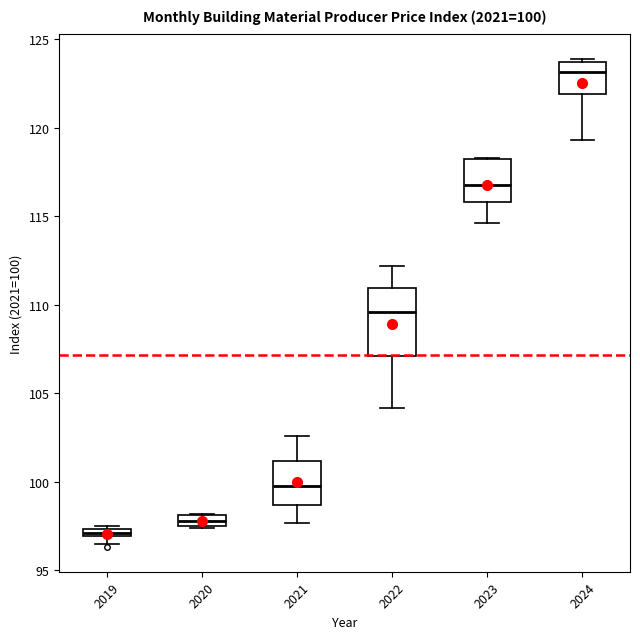

Which box's median line is the highest?

2024